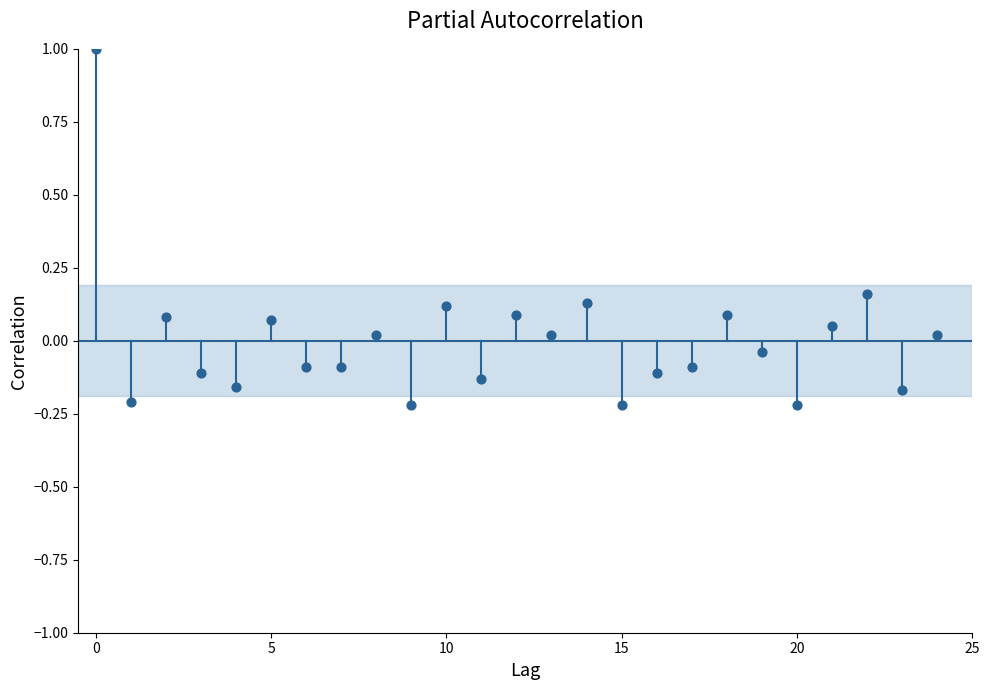

What is the range of Y values (max minus min)?

1.2